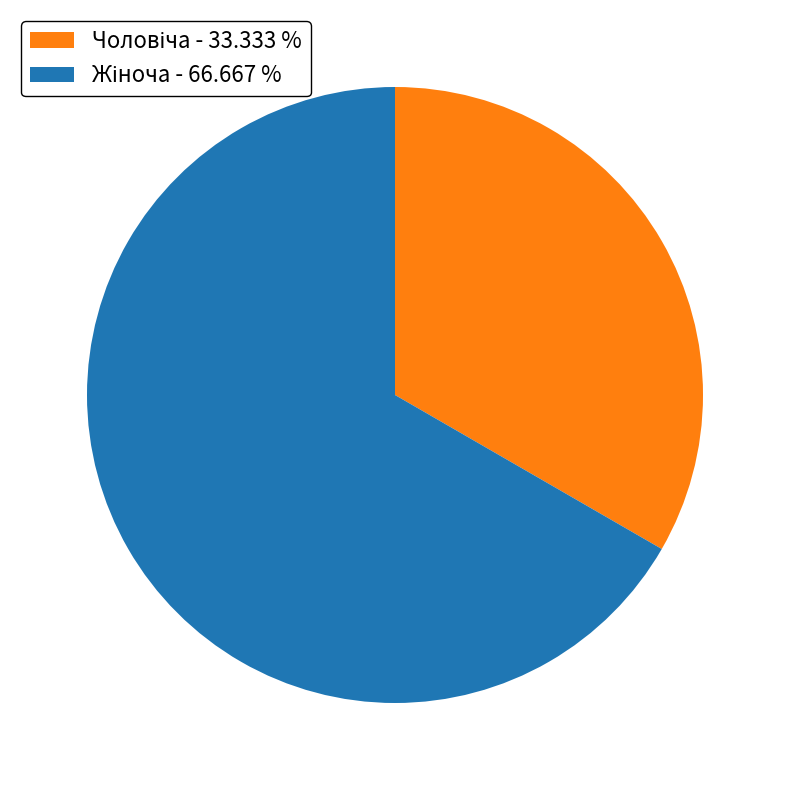

Is there any slice that represents more than half of the pie?

Yes